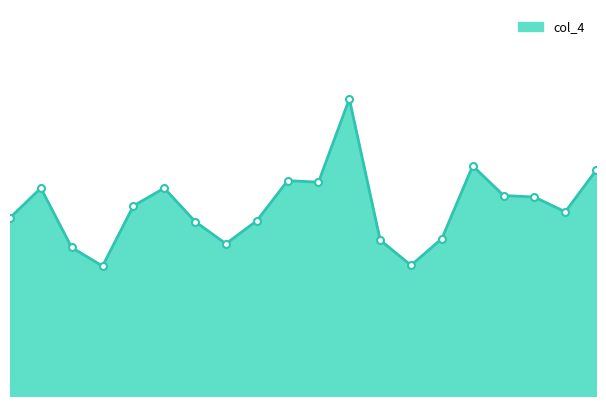

Is it true that the value at 4 is 1.3?

True